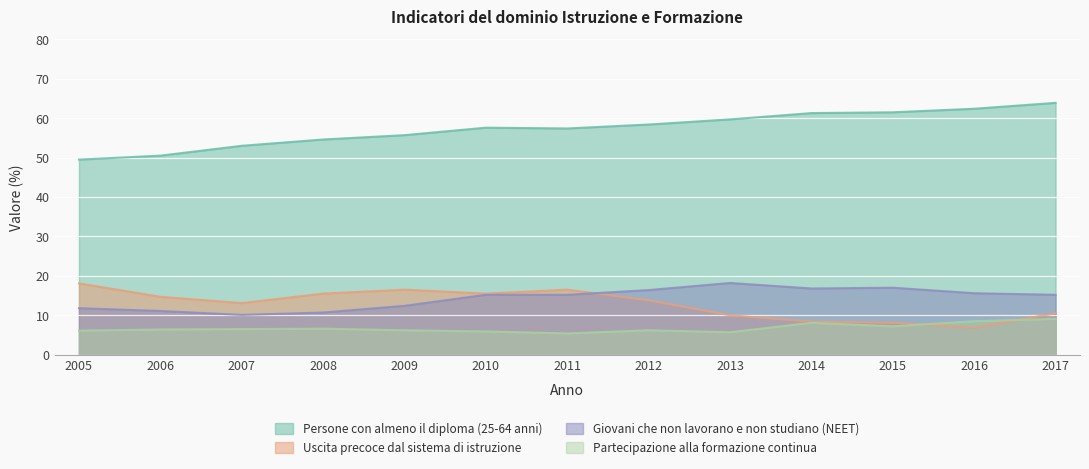

How many values in the Partecipazione alla formazione continua series are below 6?

3